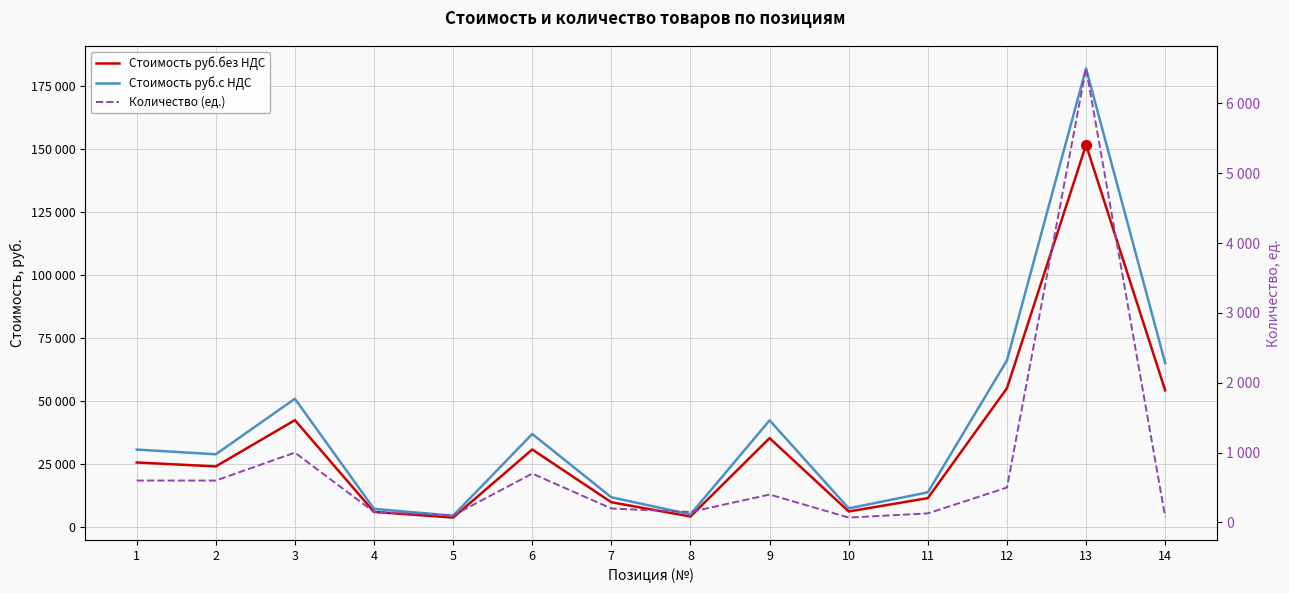

At which label does Количество (ед.) first exceed 400?

1